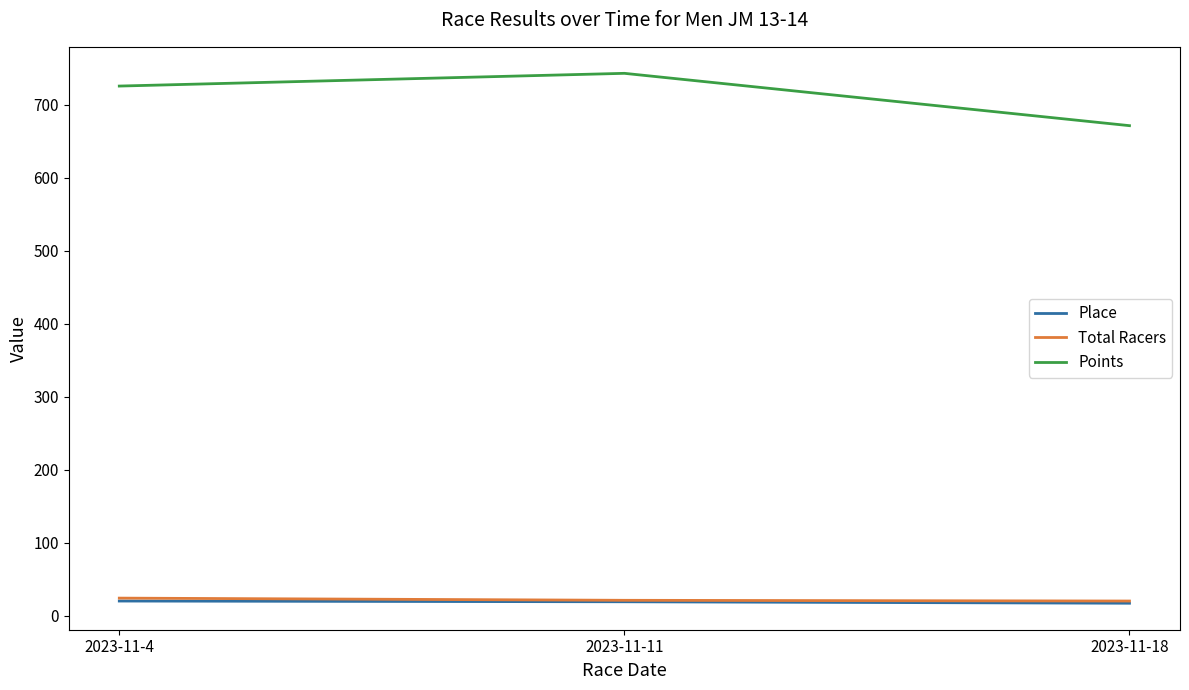

What is the greatest value displayed?

742.9